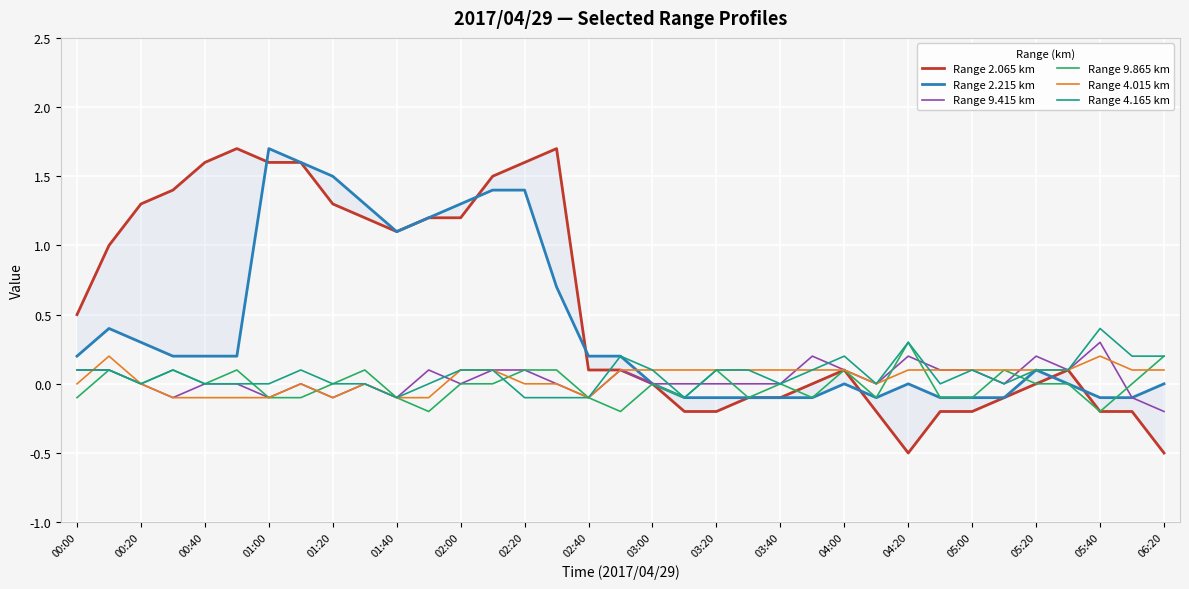

What is the maximum value for Range 4.165 km?

0.4